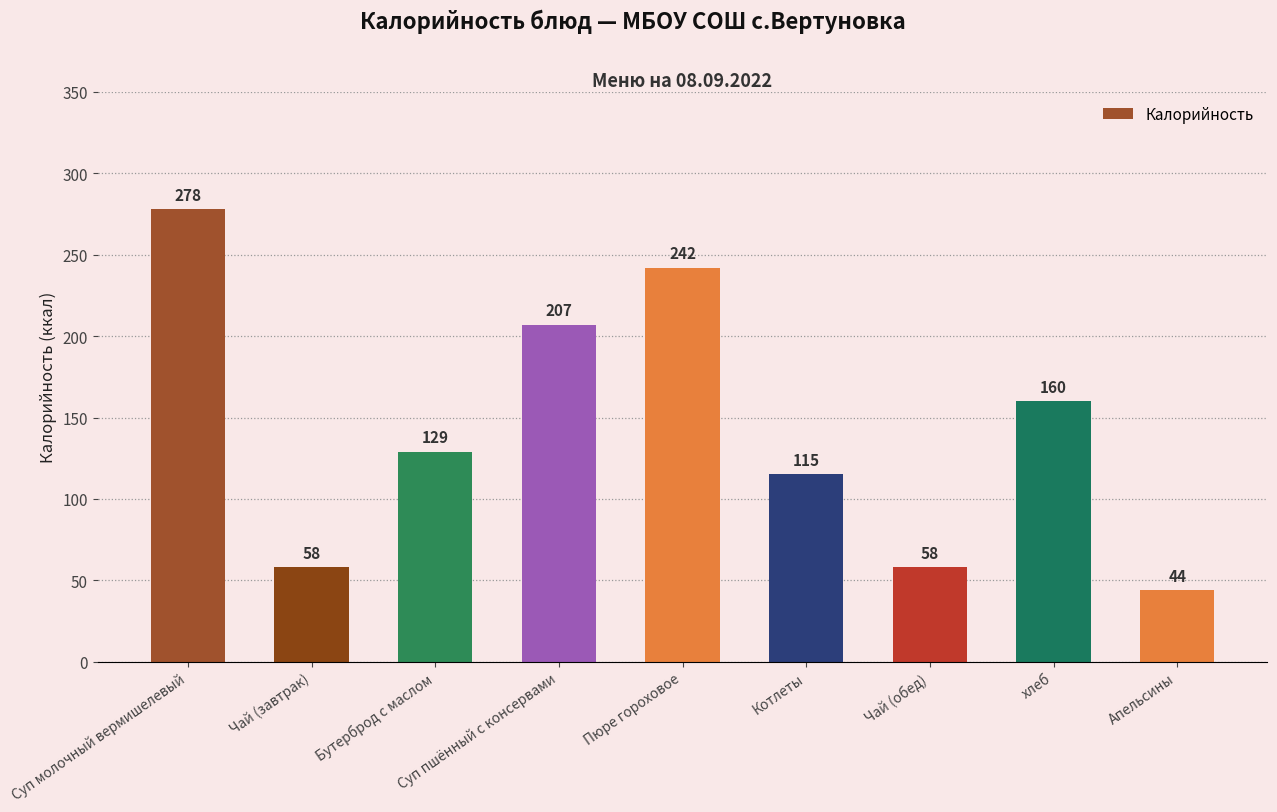

What is the difference between the maximum and minimum values?

234